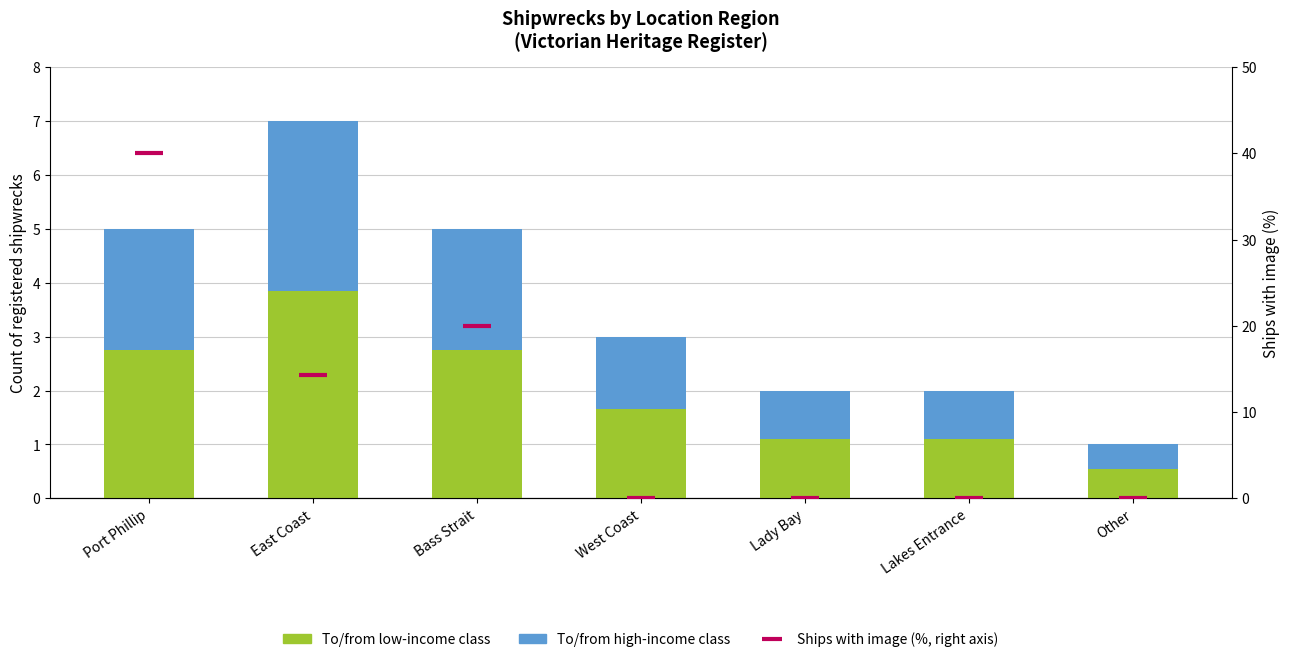

True or false: To/from high-income class has a value of 3.8 at Bass Strait.

False